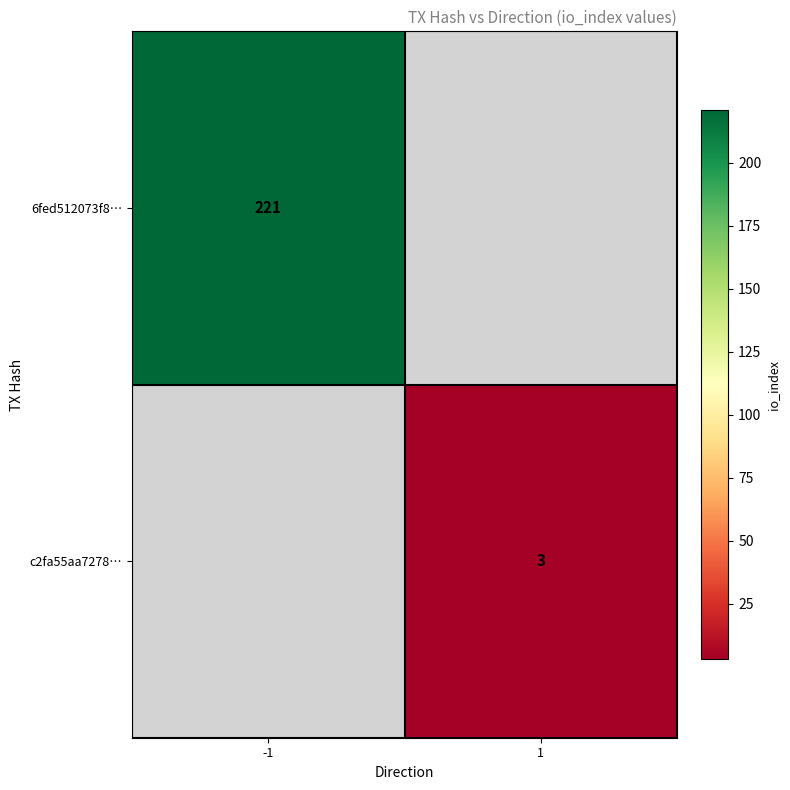

At how many categories does at least one series exceed 142?

1